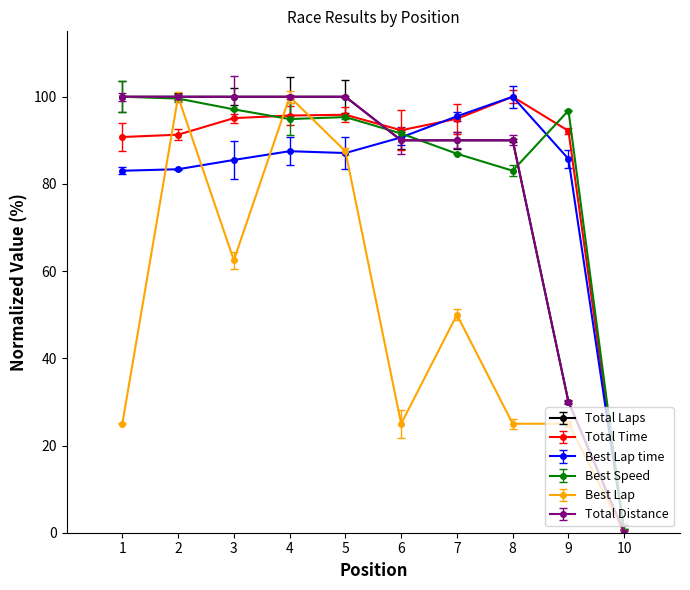

Which category has the lowest value in the Total Laps series?

10